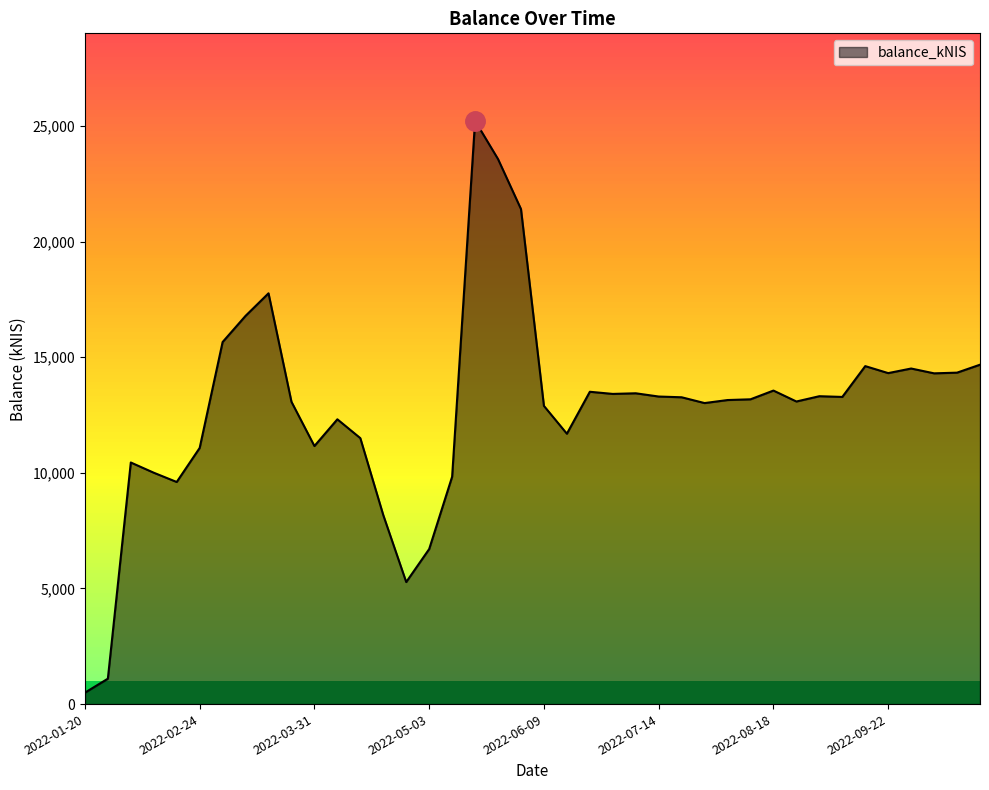

What is the maximum value shown in the chart?

25218.9